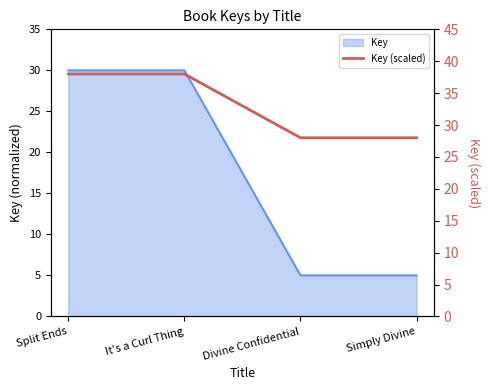

List the labels in order of value, largest first.

Split Ends, It's a Curl Thing, Divine Confidential, Simply Divine